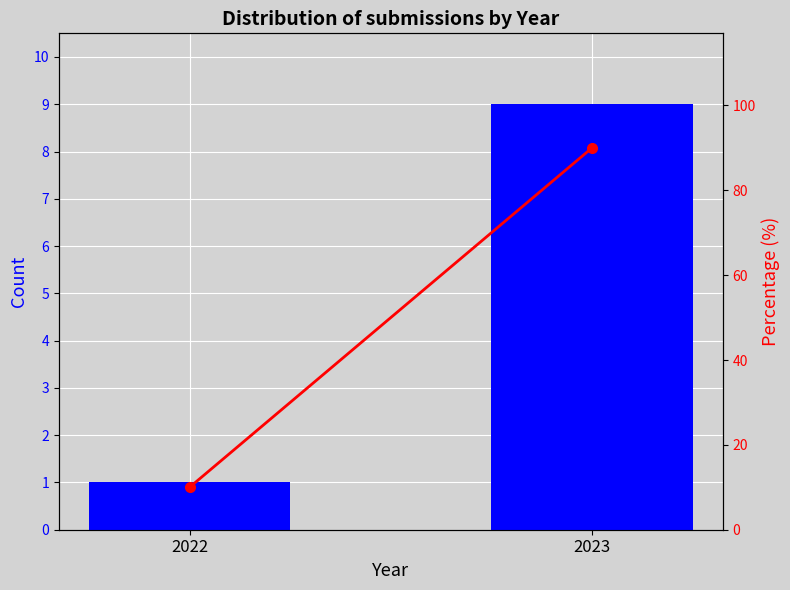

Rank the series by their maximum value, from lowest to highest.

Count, Percentage (%)